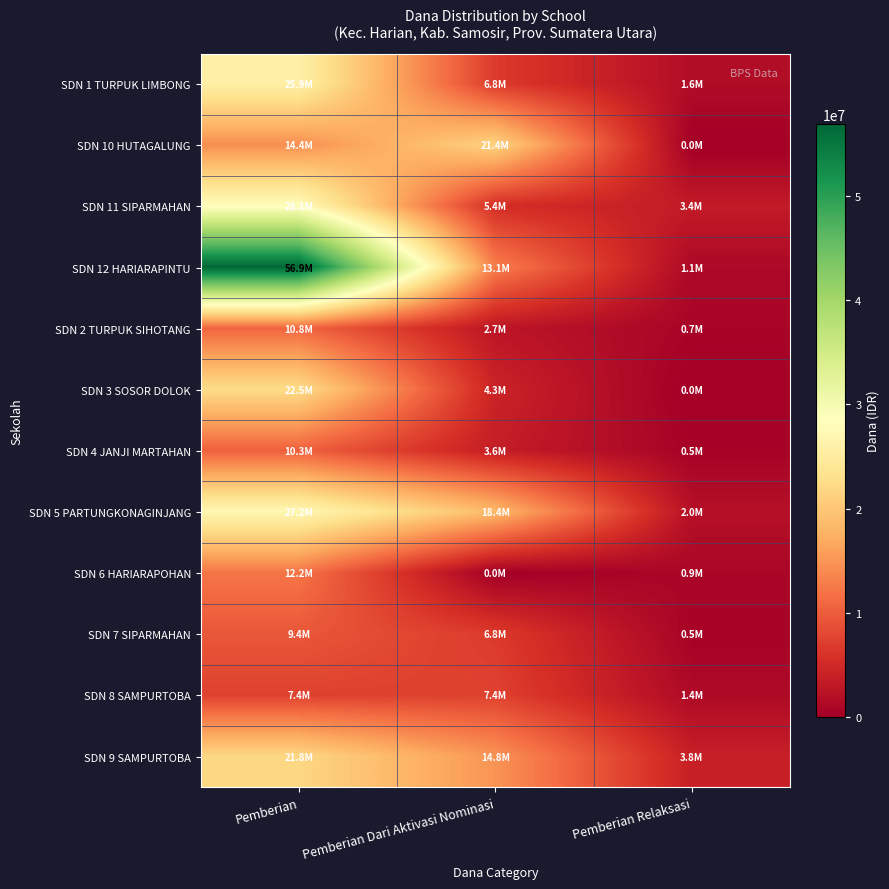

At Pemberian, list the series in order from largest to smallest.

SDN 12 HARIARAPINTU, SDN 11 SIPARMAHAN, SDN 5 PARTUNGKONAGINJANG, SDN 1 TURPUK LIMBONG, SDN 3 SOSOR DOLOK, SDN 9 SAMPURTOBA, SDN 10 HUTAGALUNG, SDN 6 HARIARAPOHAN, SDN 2 TURPUK SIHOTANG, SDN 4 JANJI MARTAHAN, SDN 7 SIPARMAHAN, SDN 8 SAMPURTOBA